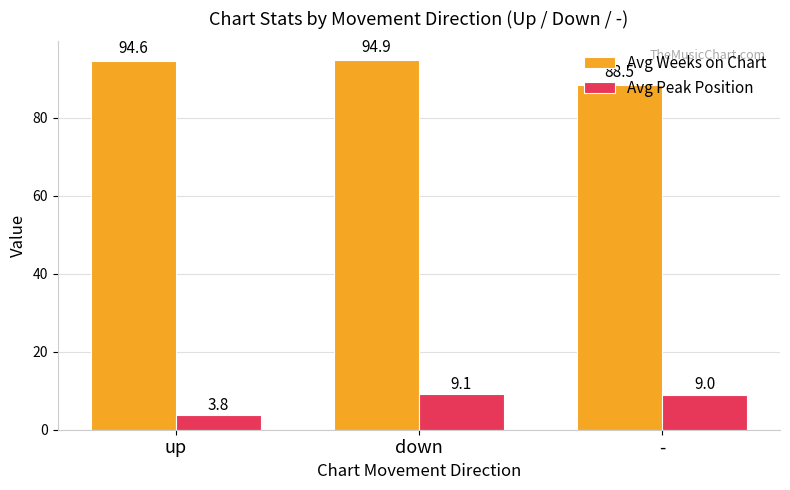

Are the bars grouped side by side (vs. stacked)?

Yes